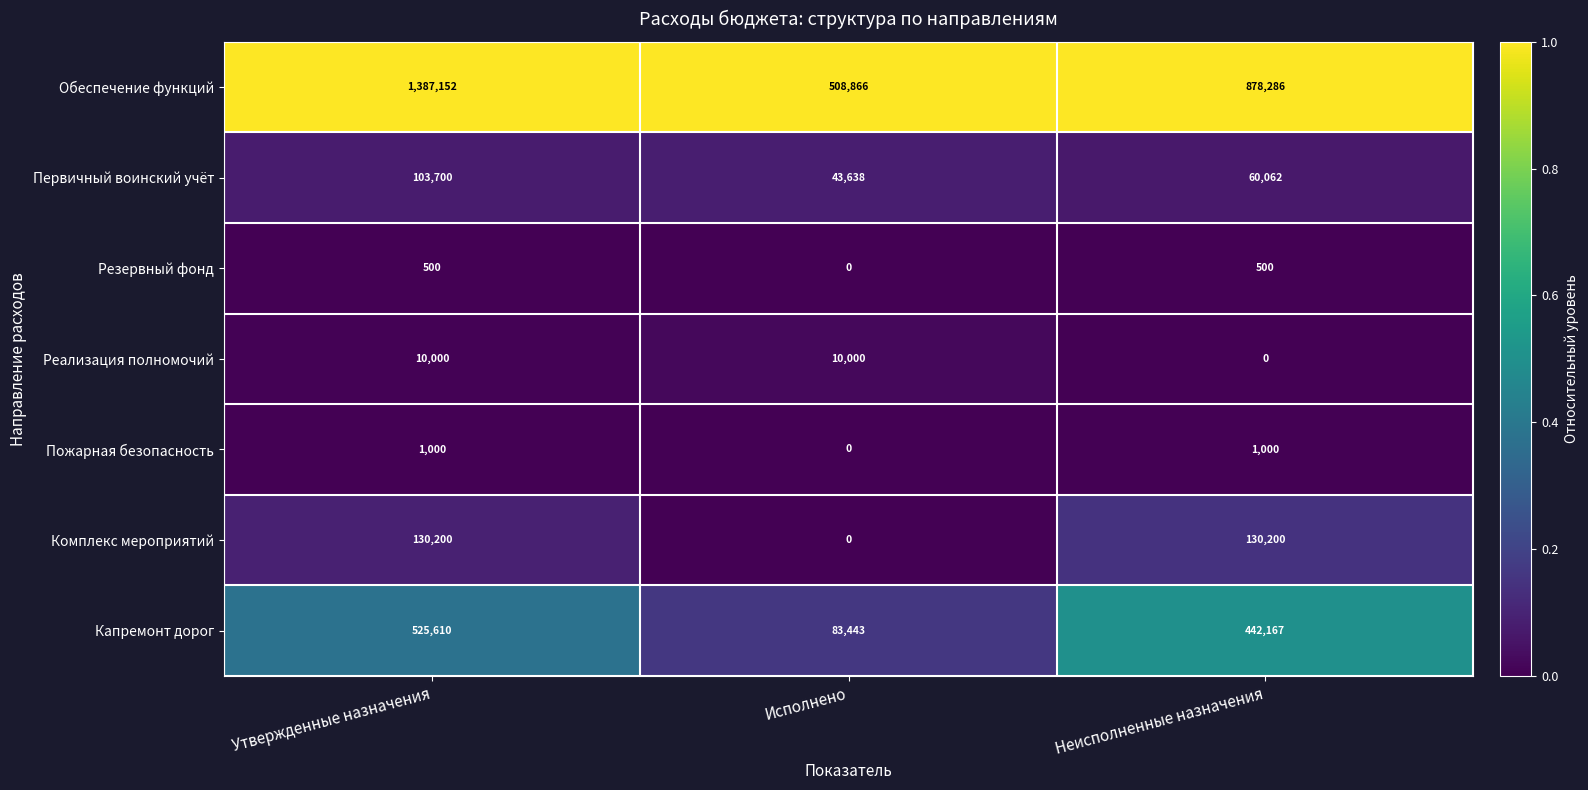

Reading left to right, extract all data points from this chart.

Обеспечение функций: 1387152	508866	878286
Первичный воинский учёт: 103700	43638	60062
Резервный фонд: 500	0	500
Реализация полномочий: 10000	10000	0
Пожарная безопасность: 1000	0	1000
Комплекс мероприятий: 130200	0	130200
Капремонт дорог: 525610	83443	442167